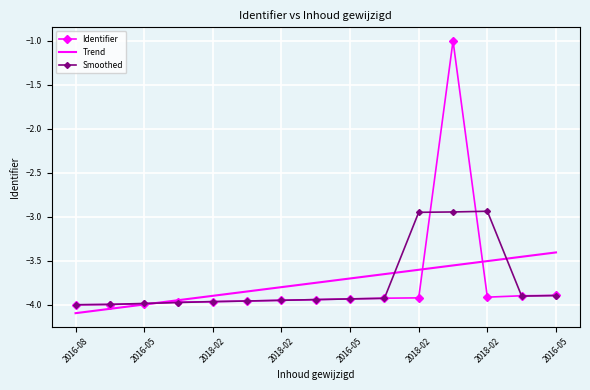

What is the minimum value shown in the chart?

-4.1